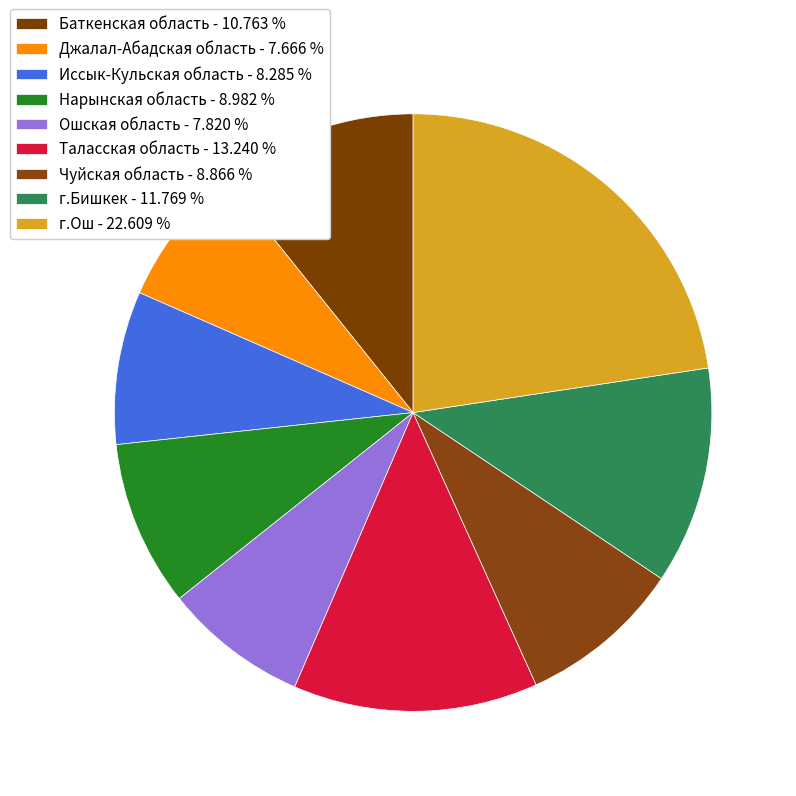

How many segments does this pie chart have?

9